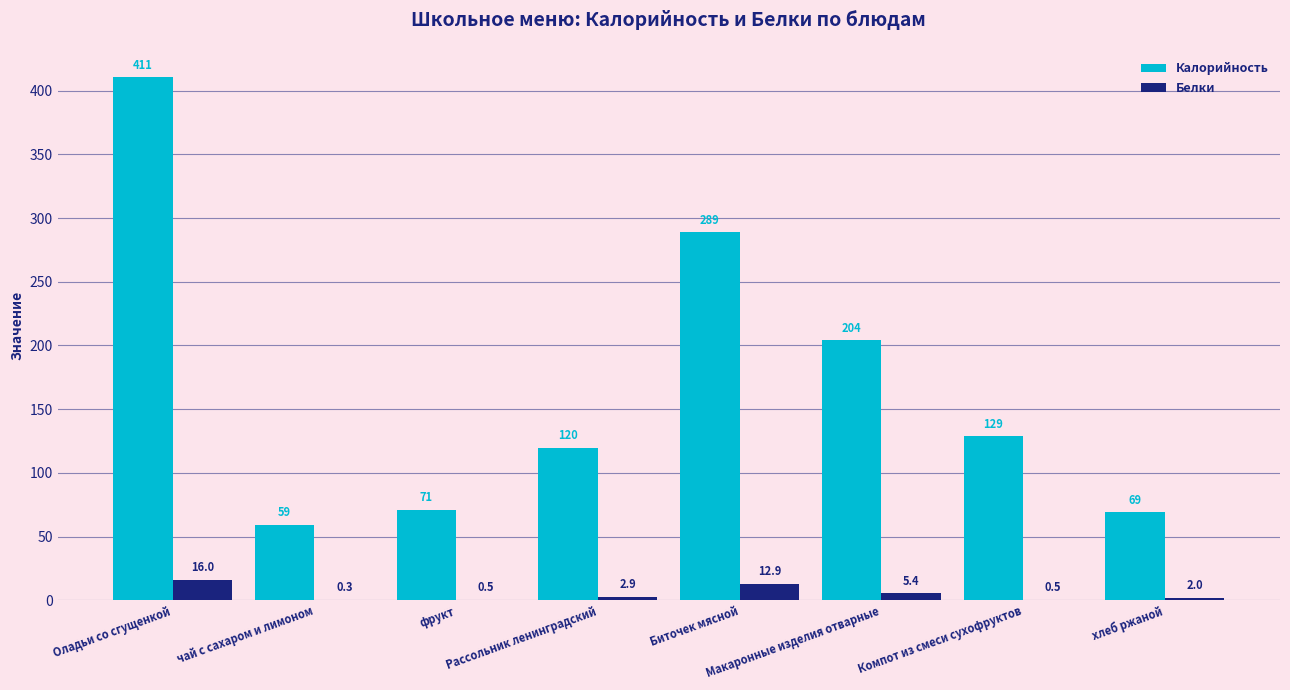

Which series has the largest total across all categories?

Калорийность